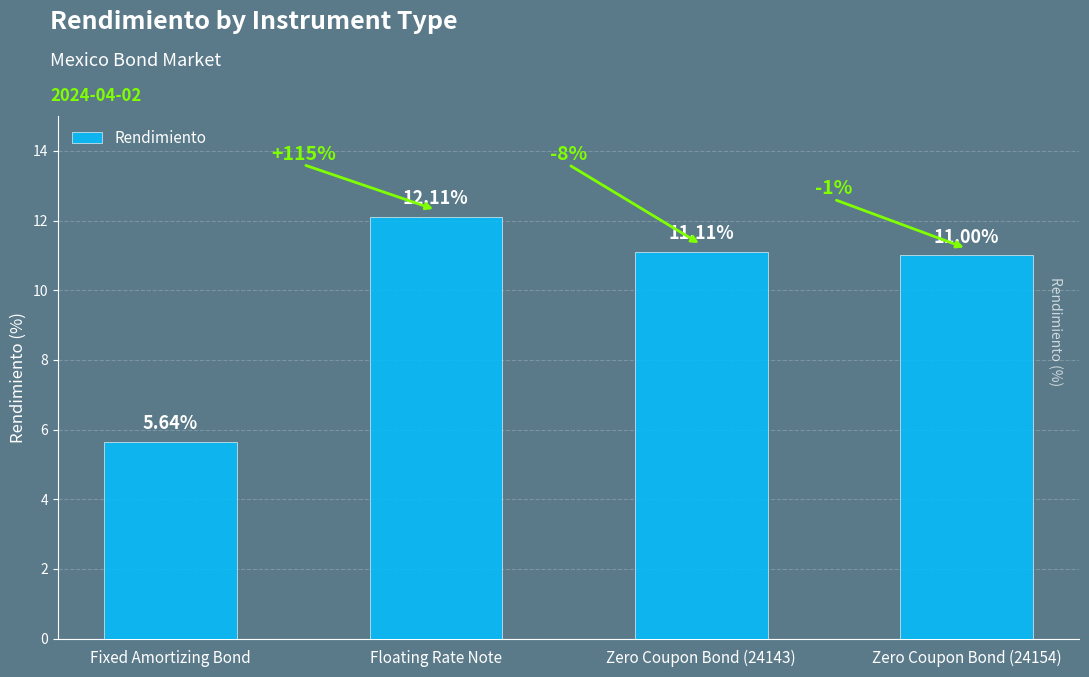

What is the difference between the values at Zero Coupon Bond (24154) and Floating Rate Note?

1.1